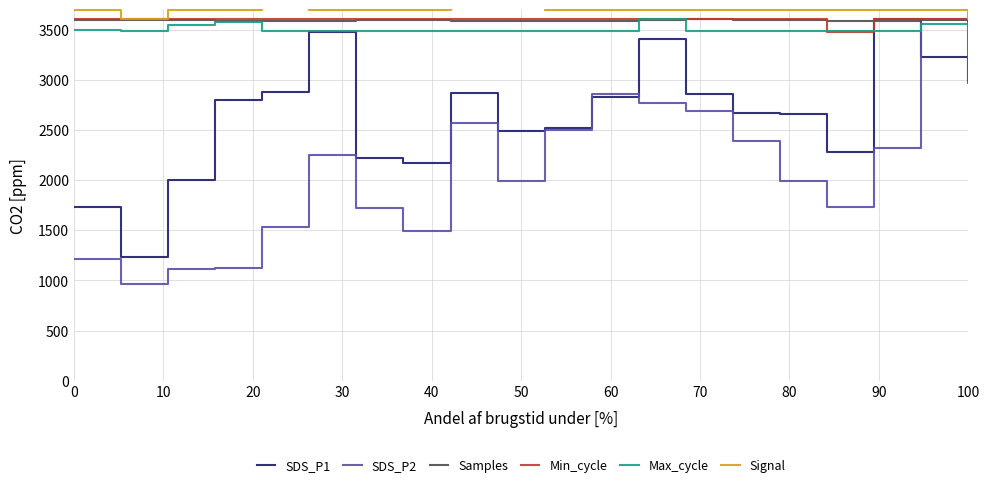

How many data points does each series have?

20